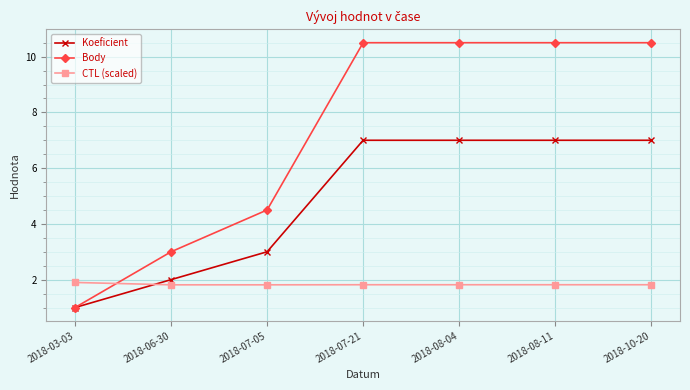

Is the value of CTL (scaled) at 2018-06-30 greater than the value of Koeficient at 2018-10-20?

No